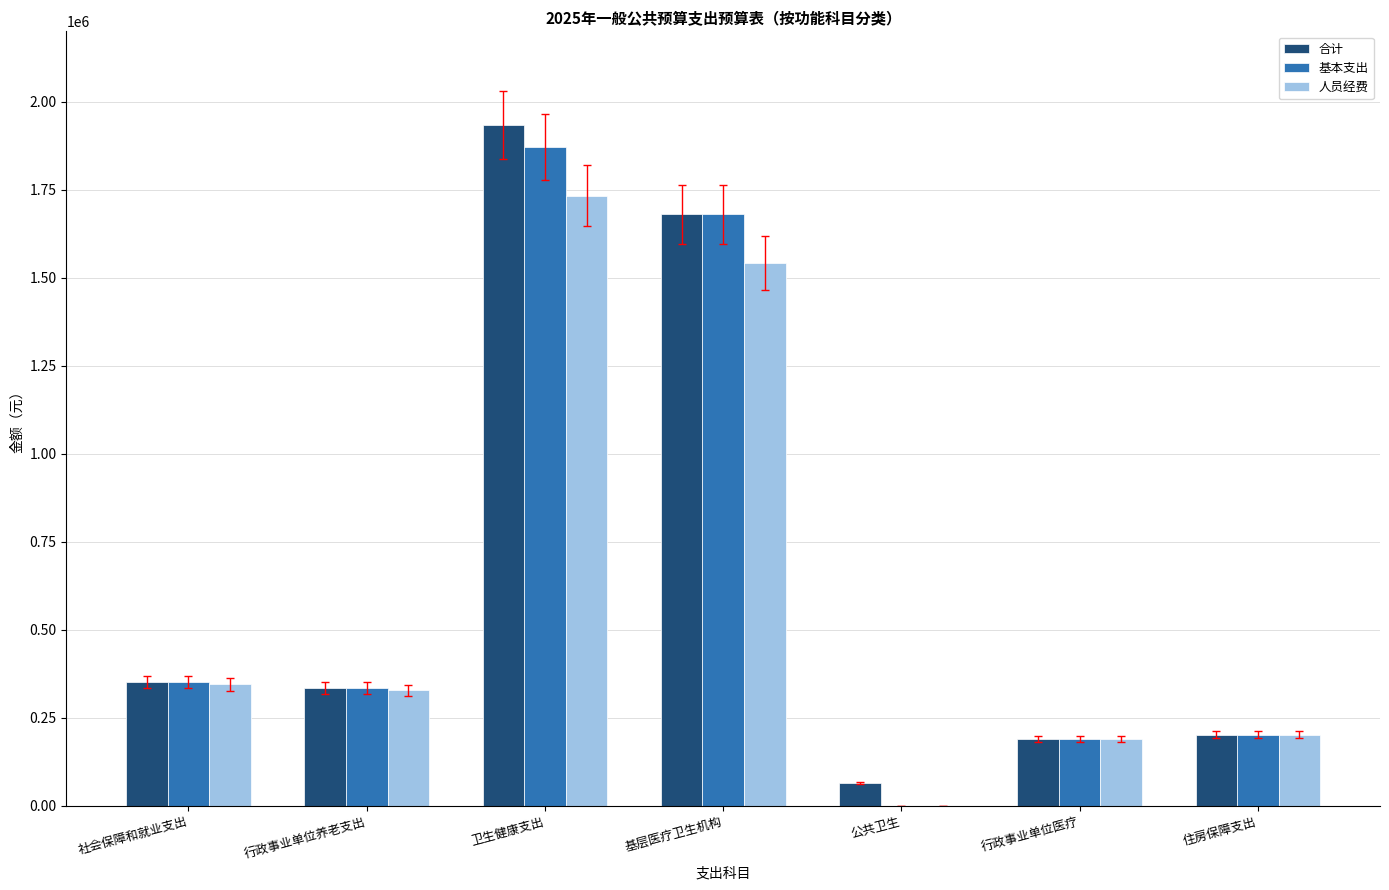

What is the sum of all 基本支出 values?

4630012.6